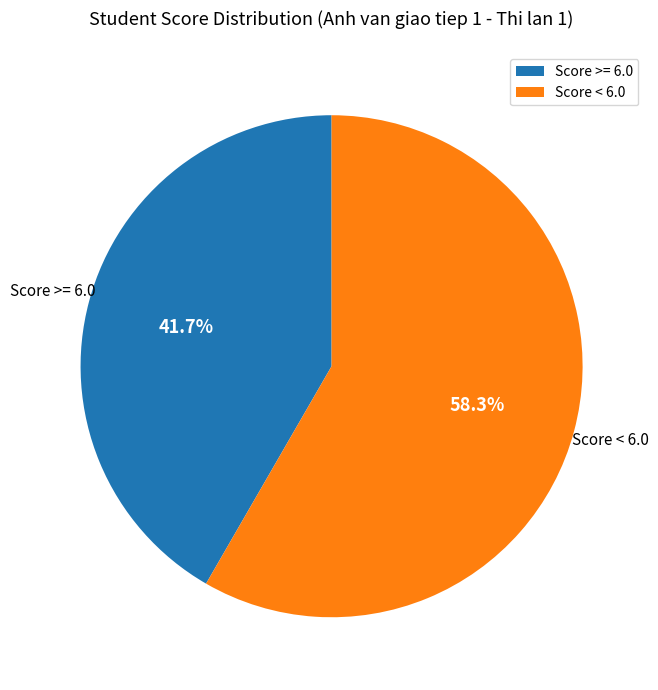

Is there a majority slice in this chart?

Yes